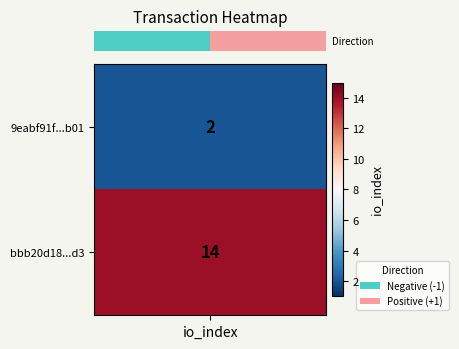

Reading left to right, what are all the values shown in this chart?

9eabf91f872ba467f28fa978ddf984f191e1b01: direction=-1	io_index=2
bbb20d180960e15d6d1d48aecfb0a30ce9190d3: direction=1	io_index=14